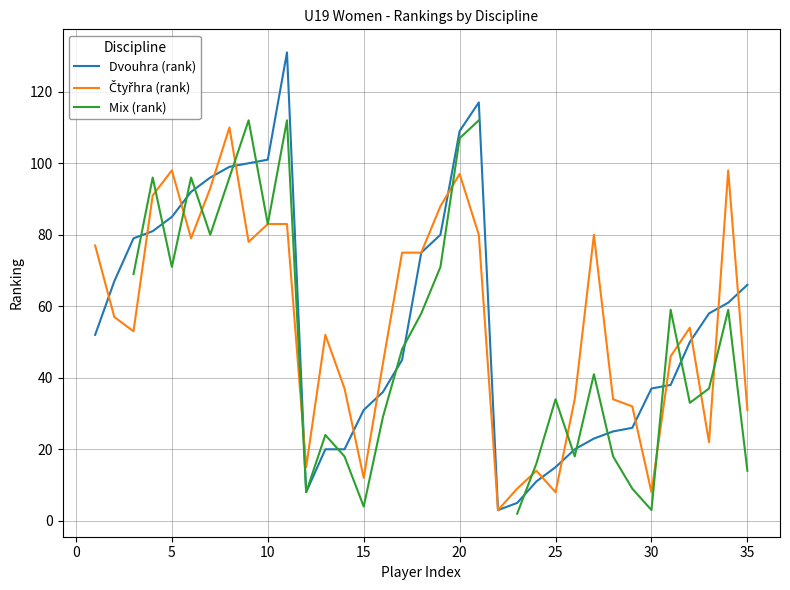

What are all the series names shown in the legend?

Dvouhra (rank), Čtyřhra (rank), Mix (rank)